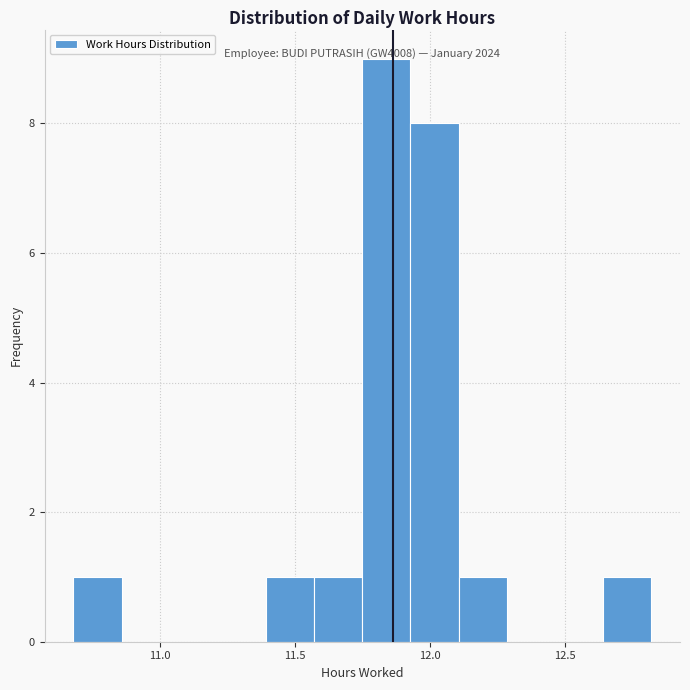

Read against the x-axis, roughly where is the centre of the tallest bar?

11.85